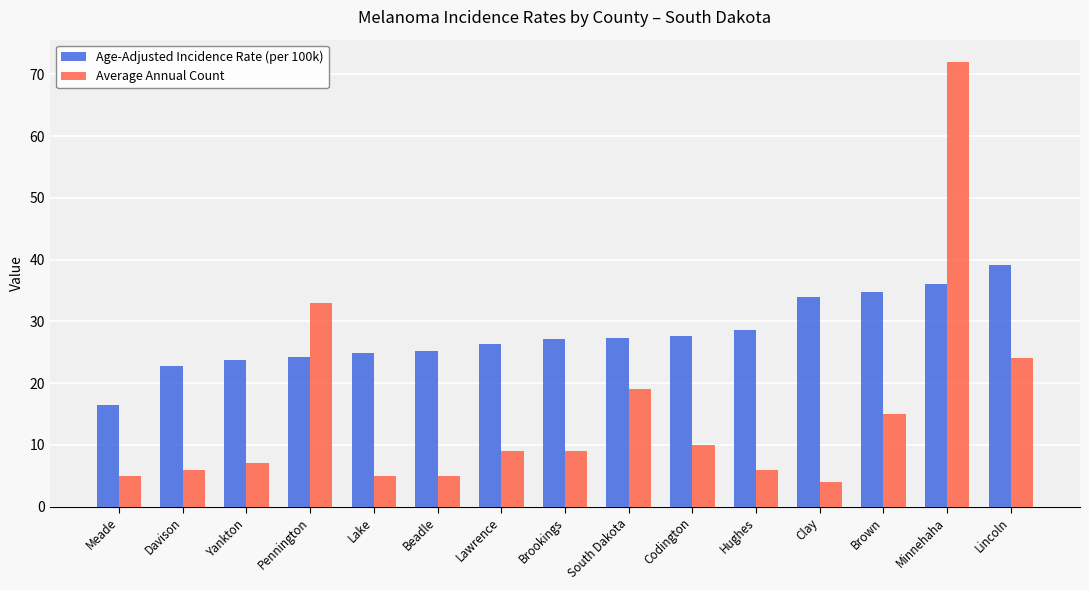

What is the label of the 3rd bar from the left?

Yankton